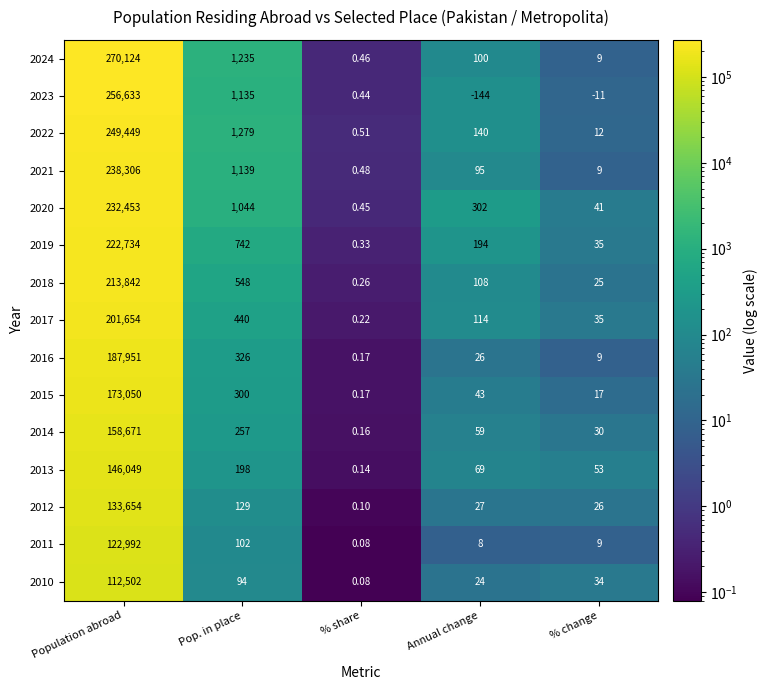

Rank the categories by 2011 value from highest to lowest.

Population abroad, Pop. in place, % change, Annual change, % share